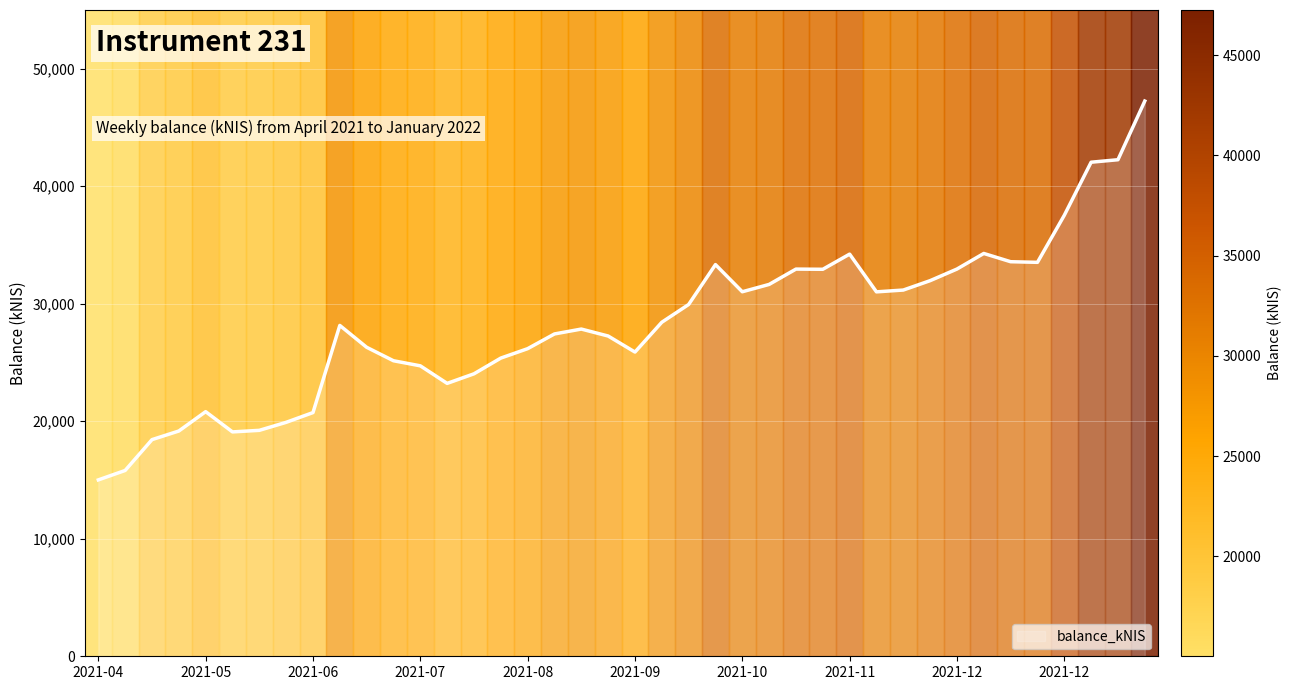

What is the maximum value shown in the chart?

47250.0